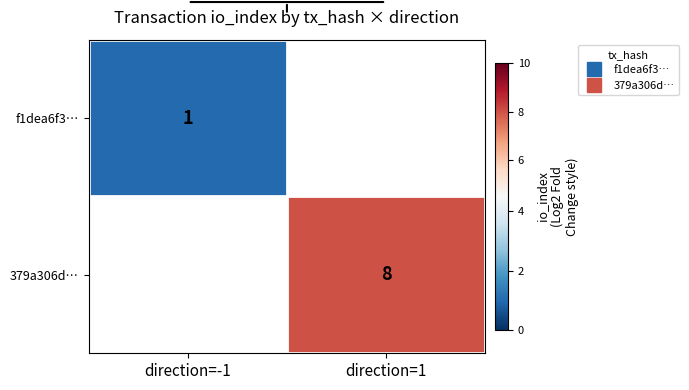

Which category has the highest value in the f1dea6f3… series?

direction=-1